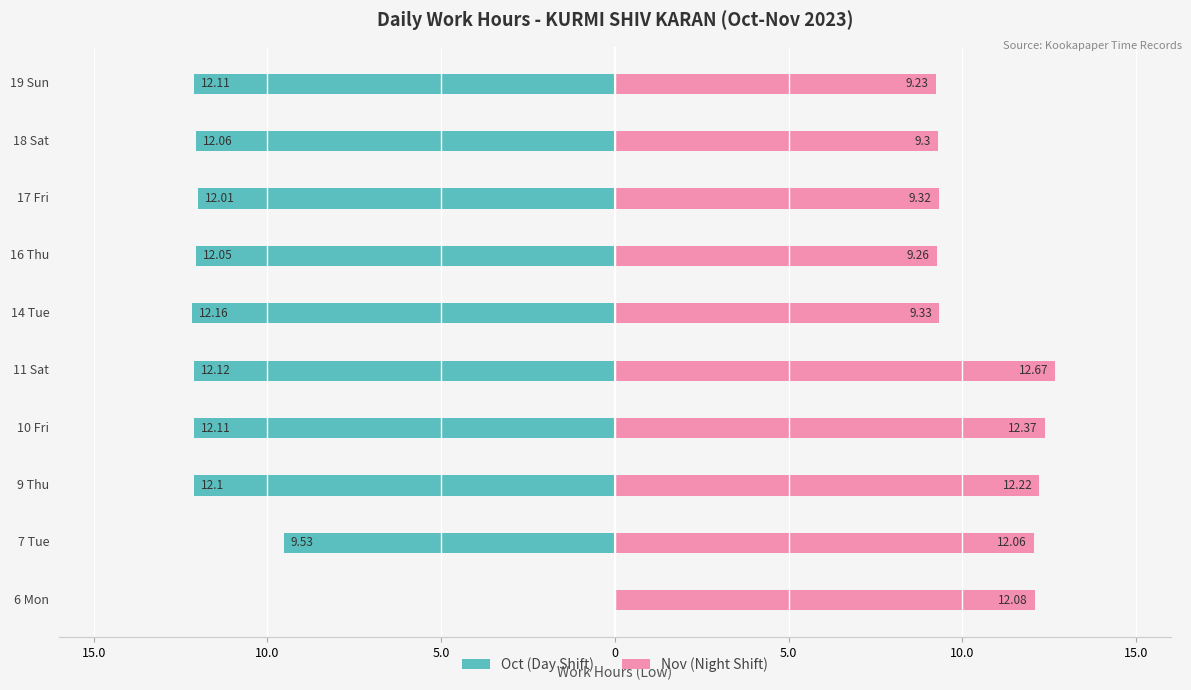

Which has a higher value, 19 Sun or 9 Thu?

9 Thu